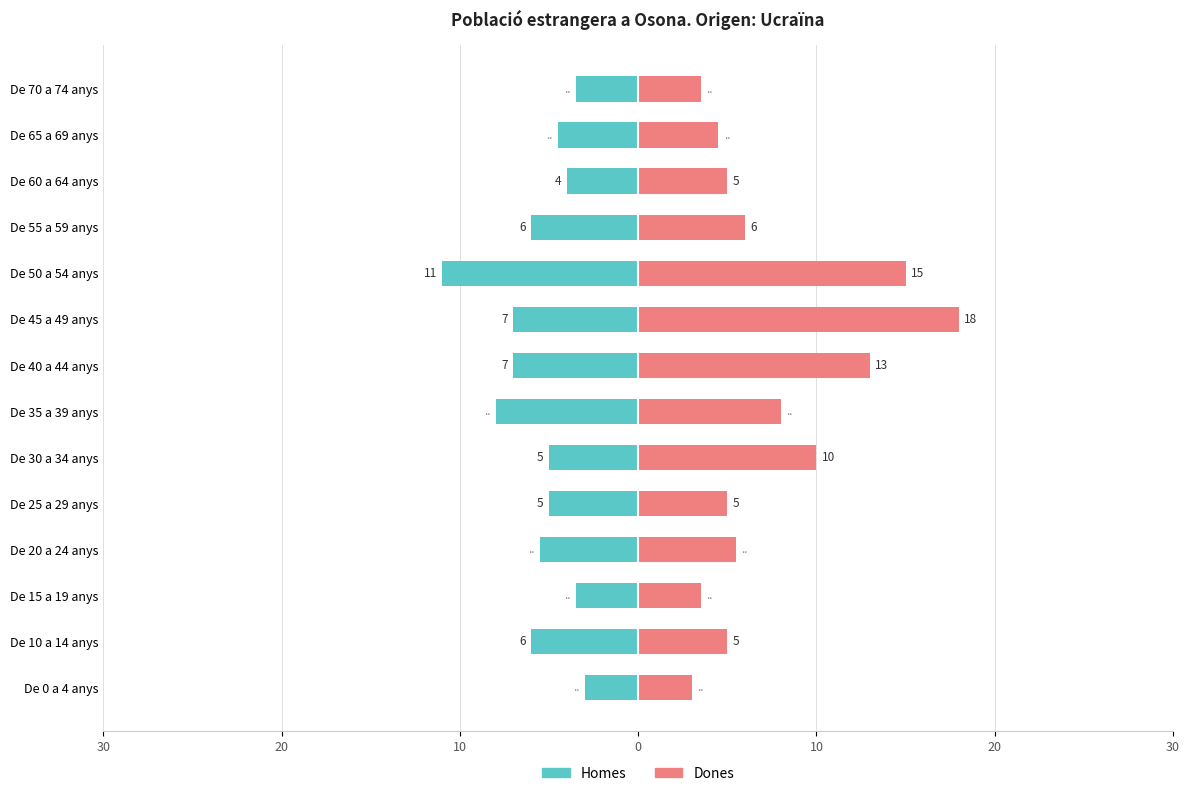

Are the bars horizontal?

Yes